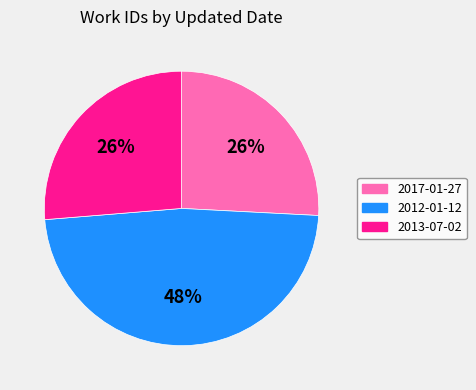

How many slices are in this pie chart?

3